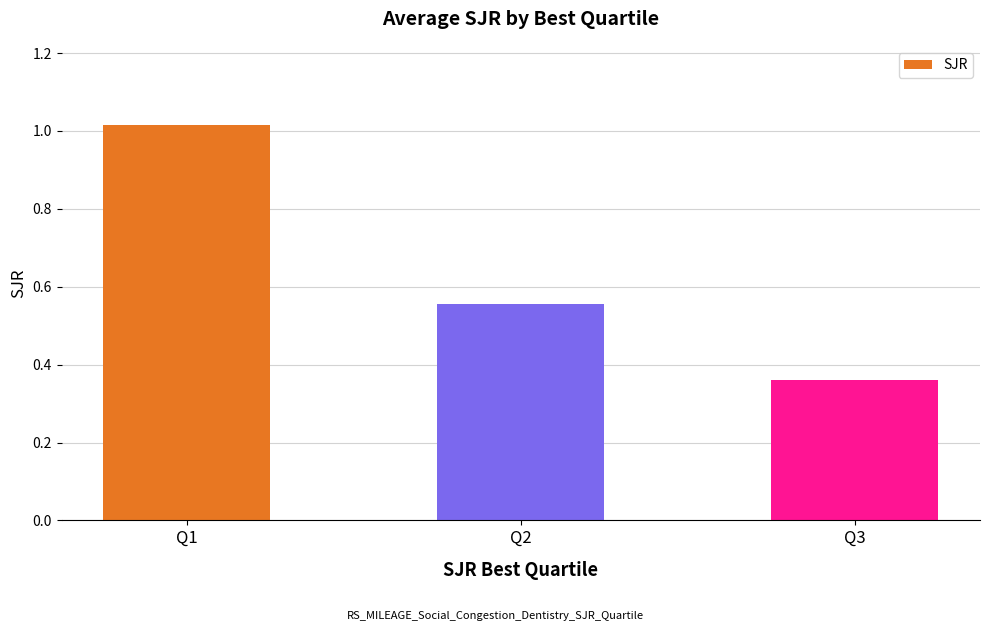

Which category has the lowest value across all series?

Q3